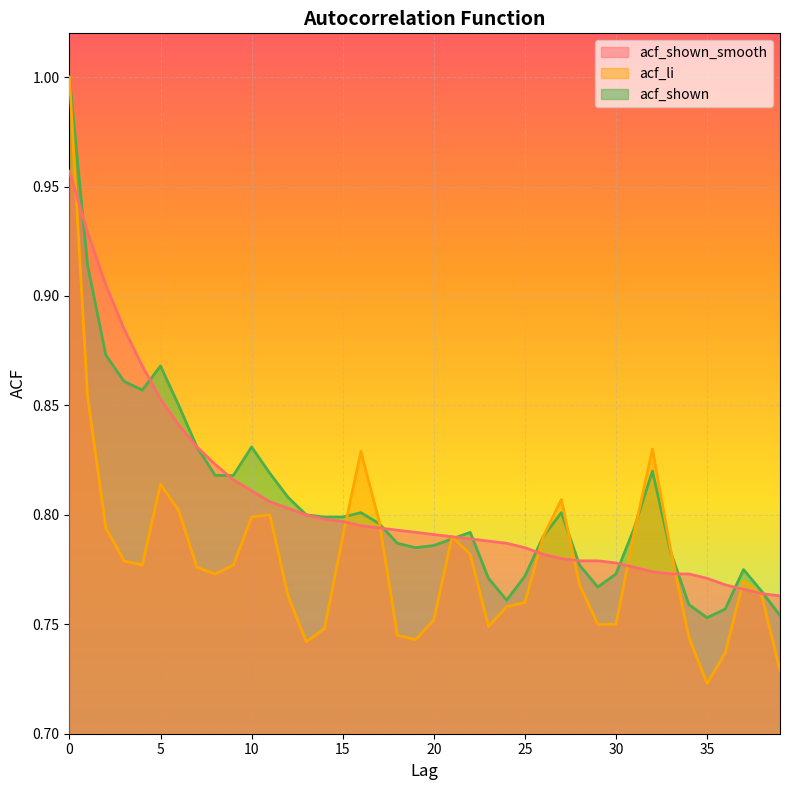

Reading left to right, extract all data points from this chart.

acf_shown_smooth: 1.0	0.9	0.9	0.9	0.9	0.9	0.8	0.8	0.8	0.8	0.8	0.8	0.8	0.8	0.8	0.8	0.8	0.8	0.8	0.8	0.8	0.8	0.8	0.8	0.8	0.8	0.8	0.8	0.8	0.8	0.8	0.8	0.8	0.8	0.8	0.8	0.8	0.8	0.8	0.8
acf_li: 1.0	0.9	0.8	0.8	0.8	0.8	0.8	0.8	0.8	0.8	0.8	0.8	0.8	0.7	0.7	0.8	0.8	0.8	0.7	0.7	0.8	0.8	0.8	0.7	0.8	0.8	0.8	0.8	0.8	0.8	0.8	0.8	0.8	0.8	0.7	0.7	0.7	0.8	0.8	0.7
acf_shown: 1.0	0.9	0.9	0.9	0.9	0.9	0.8	0.8	0.8	0.8	0.8	0.8	0.8	0.8	0.8	0.8	0.8	0.8	0.8	0.8	0.8	0.8	0.8	0.8	0.8	0.8	0.8	0.8	0.8	0.8	0.8	0.8	0.8	0.8	0.8	0.8	0.8	0.8	0.8	0.8